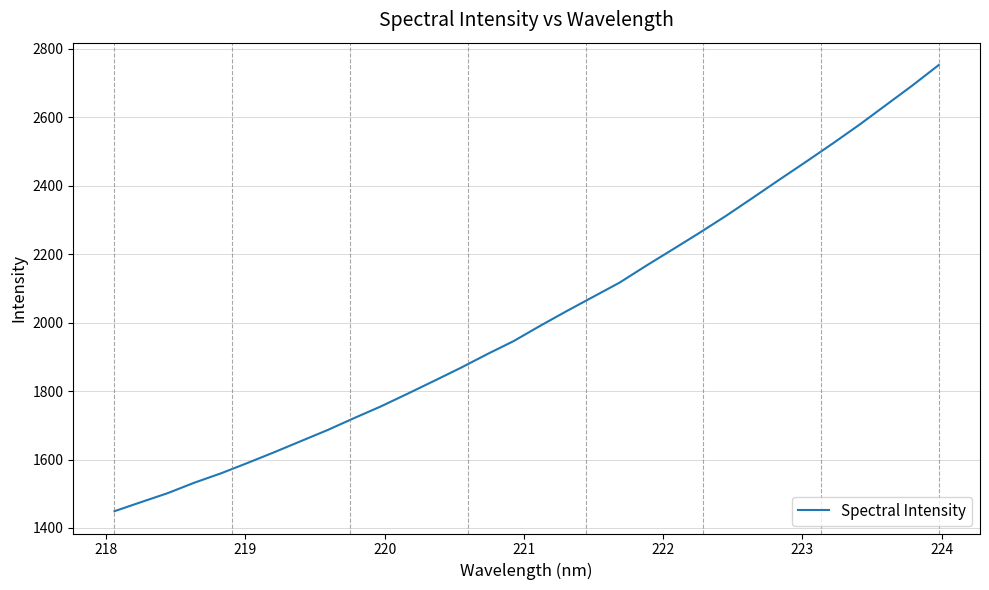

What is the sum of all values?

64489.4